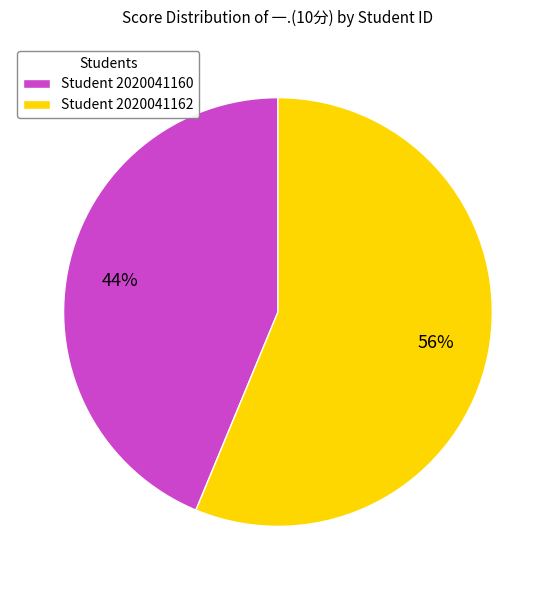

Do Student 2020041160 and Student 2020041162 together represent more than half of the pie?

Yes